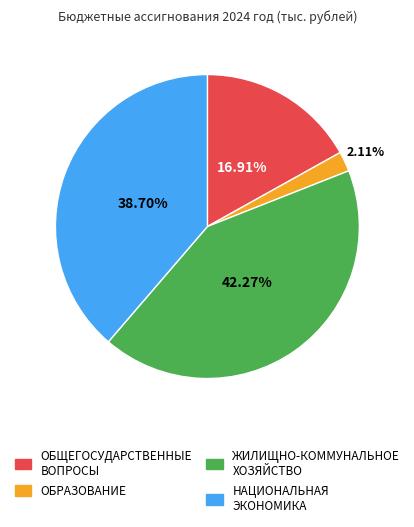

True or false: ОБЩЕГОСУДАРСТВЕННЫЕ ВОПРОСЫ accounts for 17% of the total.

True